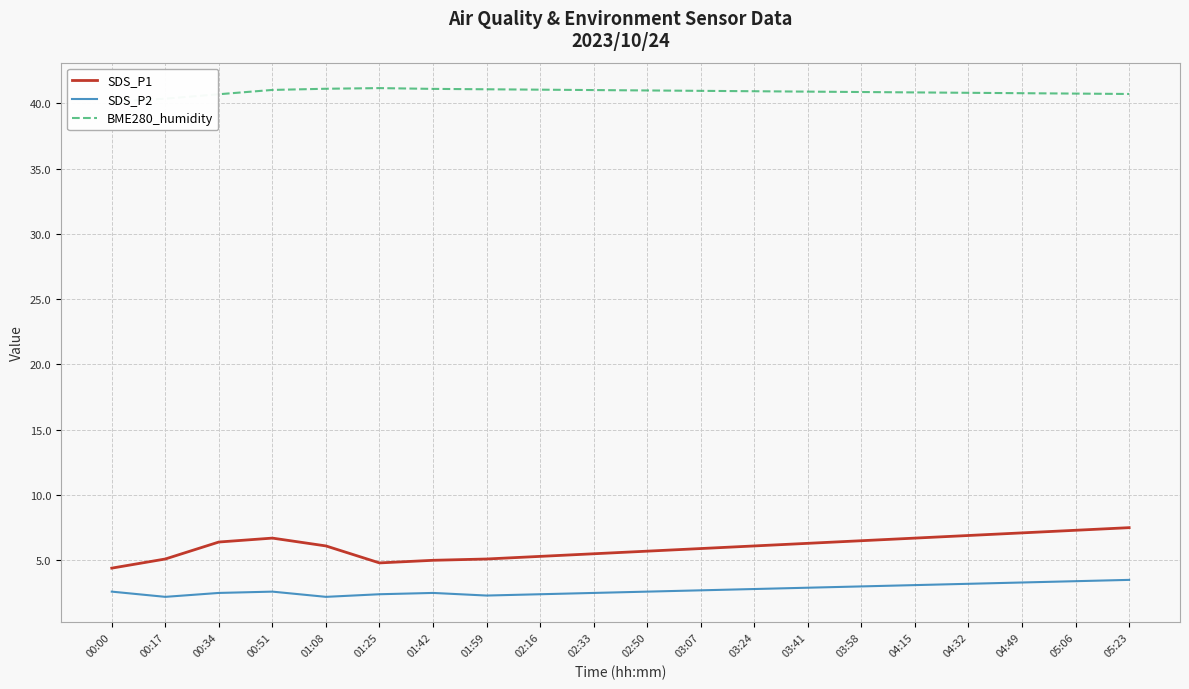

True or false: SDS_P2 and BME280_humidity intersect in this chart.

False